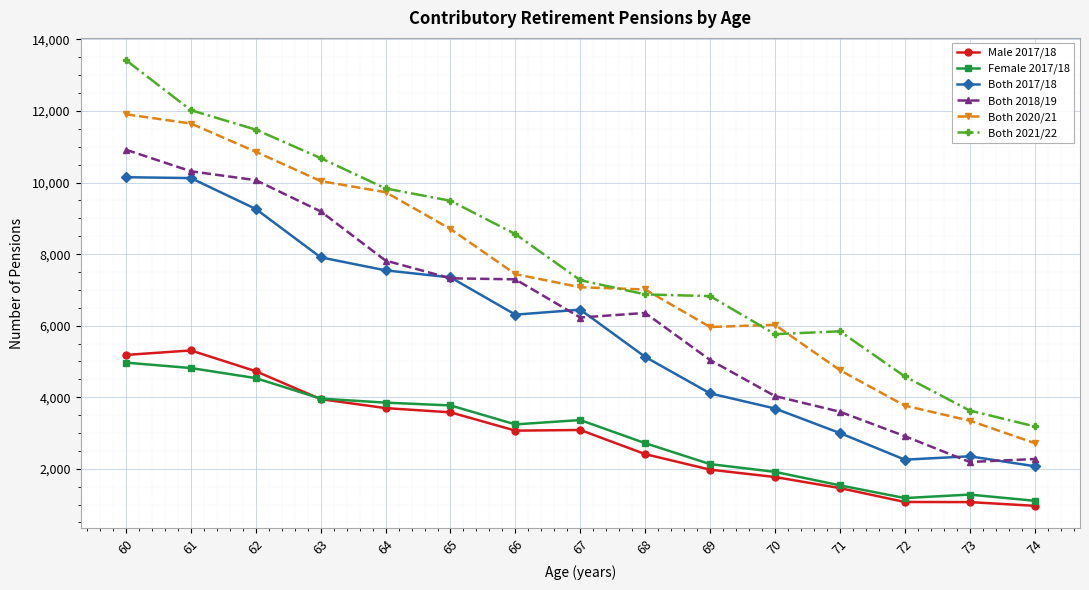

True or false: Both 2018/19 and Male 2017/18 cross at least once.

False